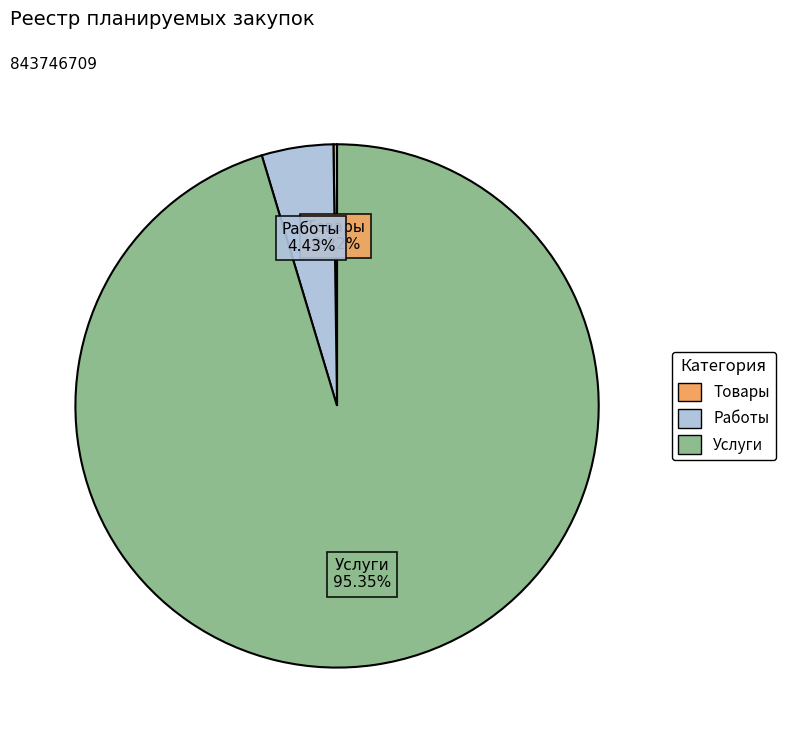

What is the ratio of the value at Услуги to the value at Работы?

21.5